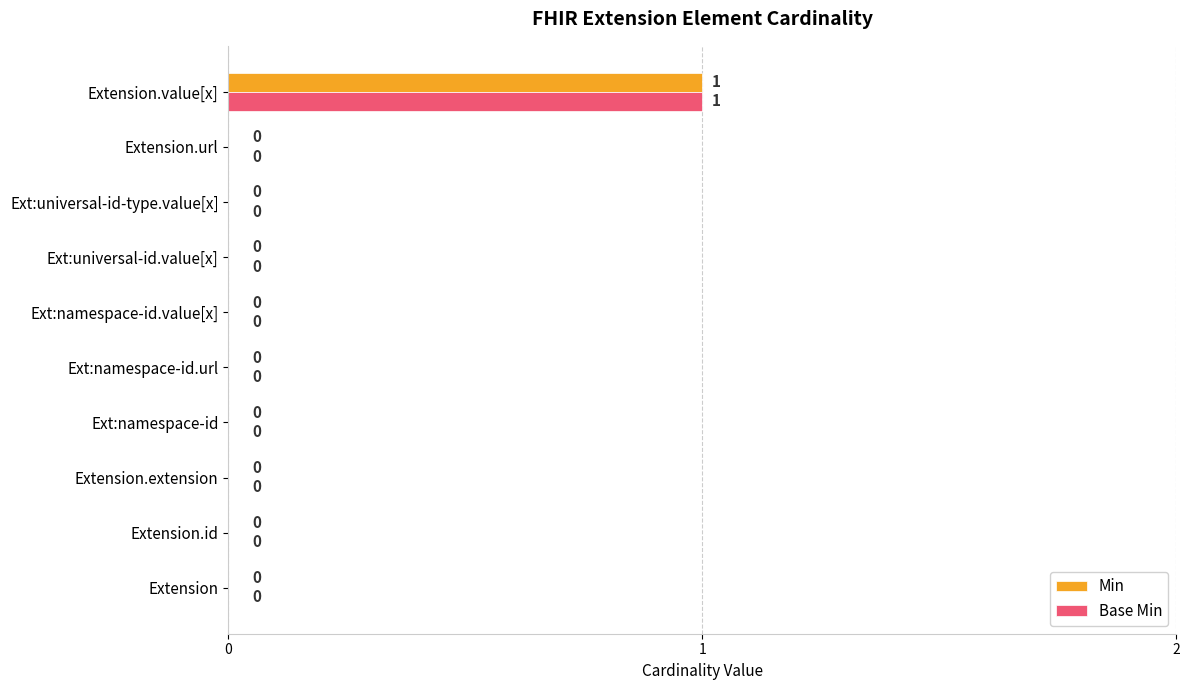

Is the value of Base Min at Ext:universal-id-type.value[x] greater than the value of Min at Extension.value[x]?

No